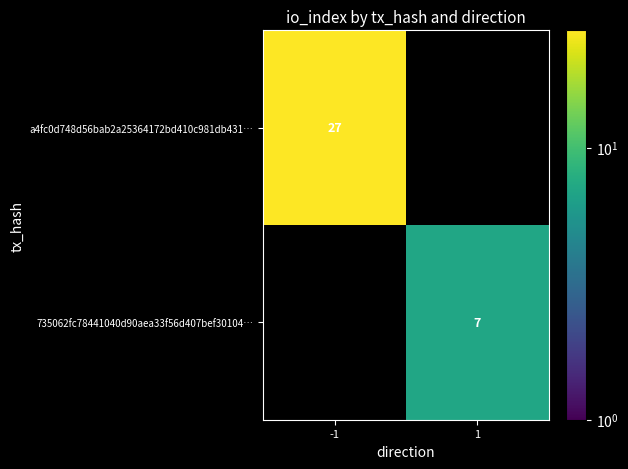

Which label corresponds to the largest value in the chart?

-1